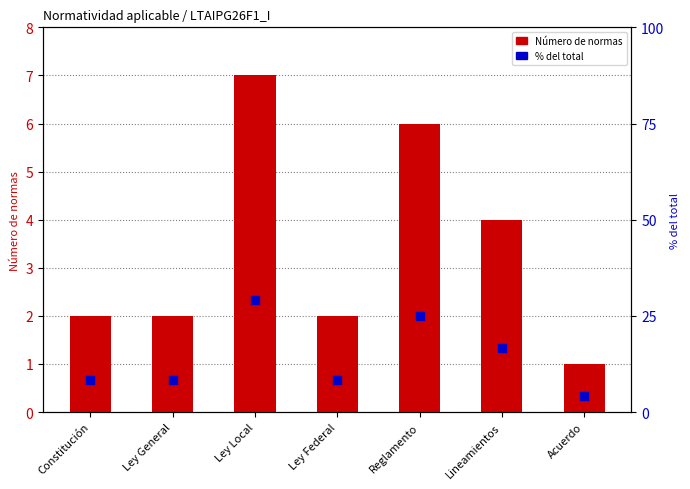

What are all the series names shown in the legend?

Número de normas, % del total